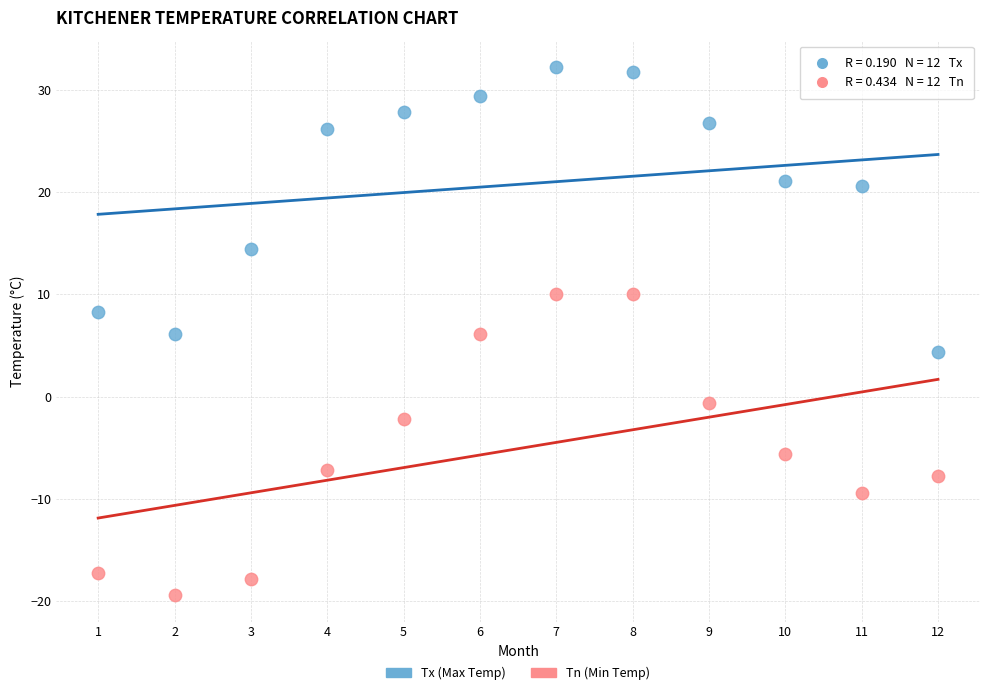

Which series contains the highest Y value?

Tx (Max Temp)